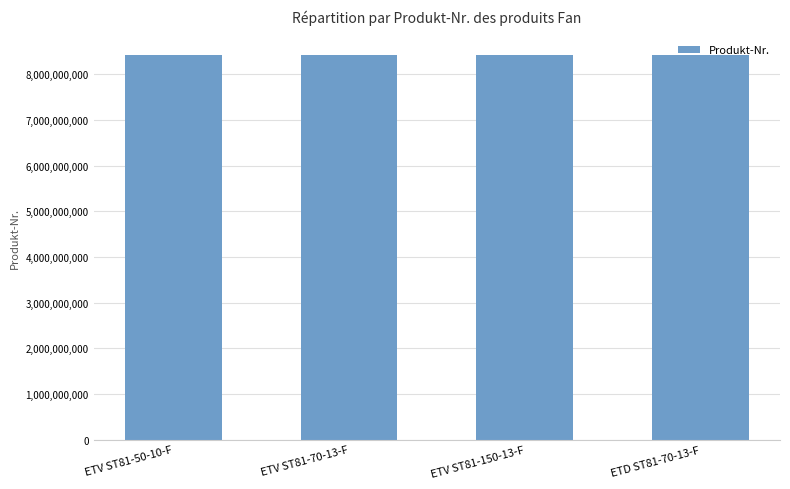

What is the smallest value displayed?

8433205160